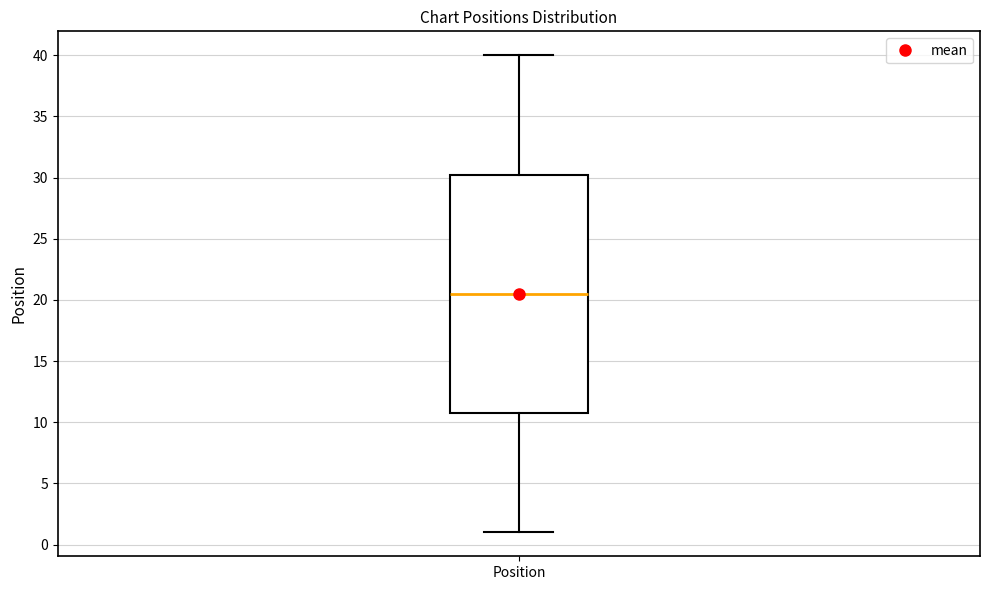

Read this box plot against the y-axis: the position of the median line, the range covered by the box, and the ends of both whiskers. The values are not printed on the chart, so give them approximately, as read against the axis.

median 20.5, box 11.0 to 30.5, whiskers 1.0 to 40.0